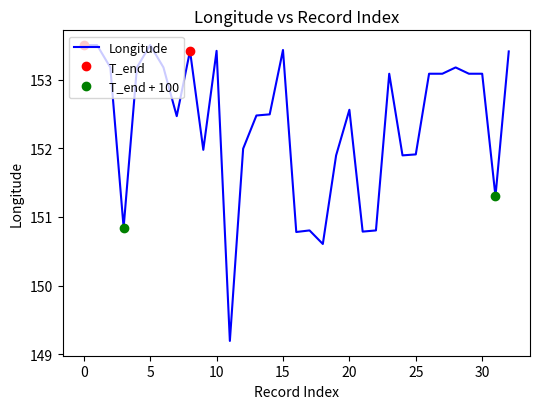

What is the greatest value displayed?

153.5